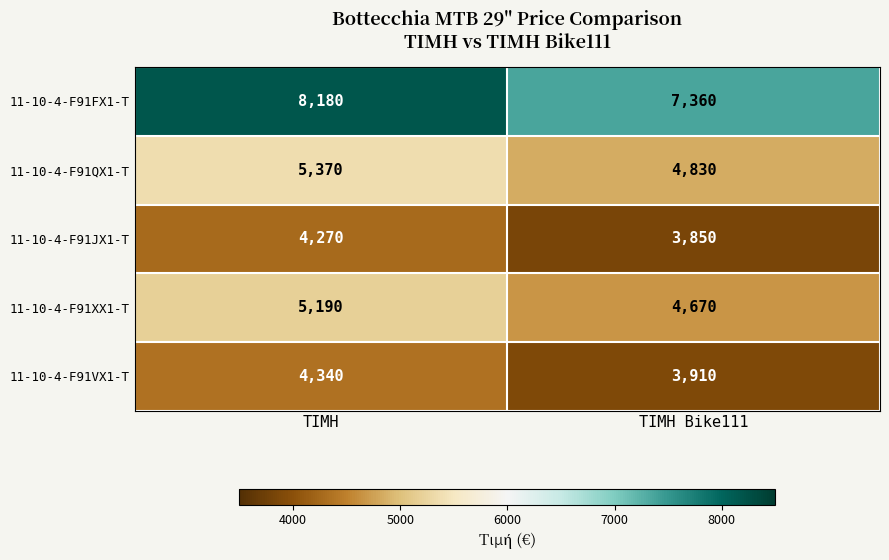

Read the 11-10-4-F91VX1-T value at ΤΙΜΗ Bike111.

3910